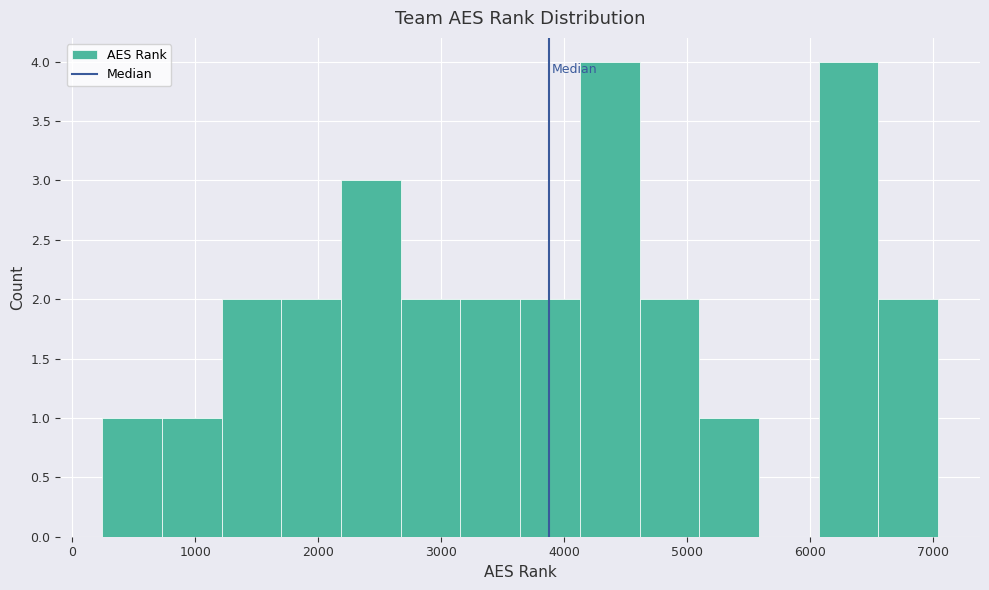

What is the height of the bar covering 5100 to 5600 on the x-axis? Neither the bar edges nor the heights are printed on the chart, so give them approximately, as read against the axes.

1